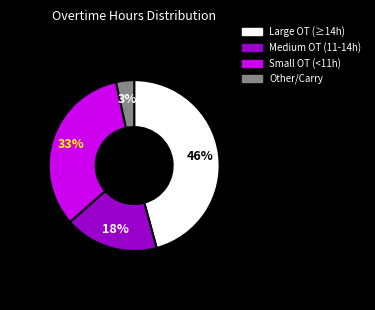

Is there any slice that represents more than half of the pie?

No